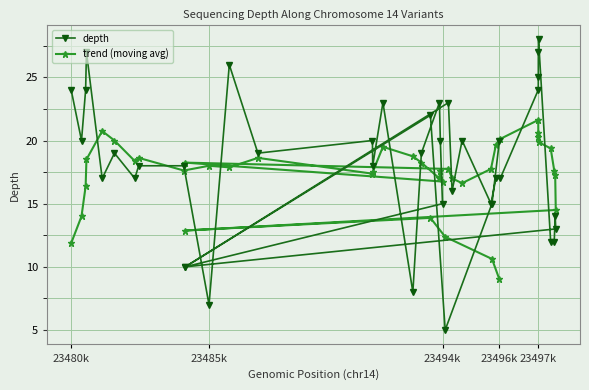

Which series has the largest range (max minus min)?

depth